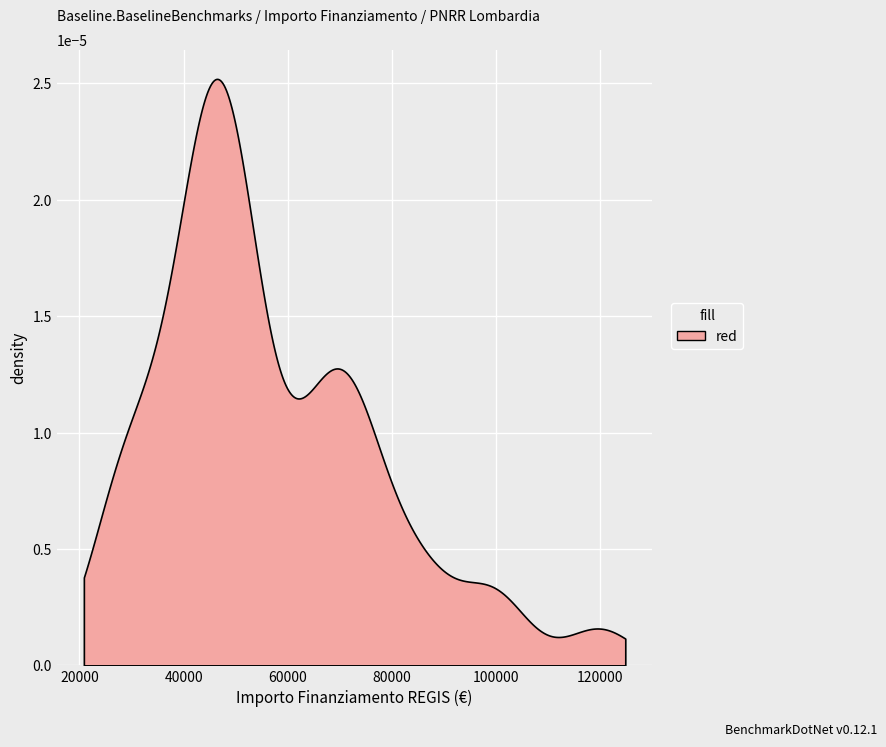

How many values are below 48957?

20